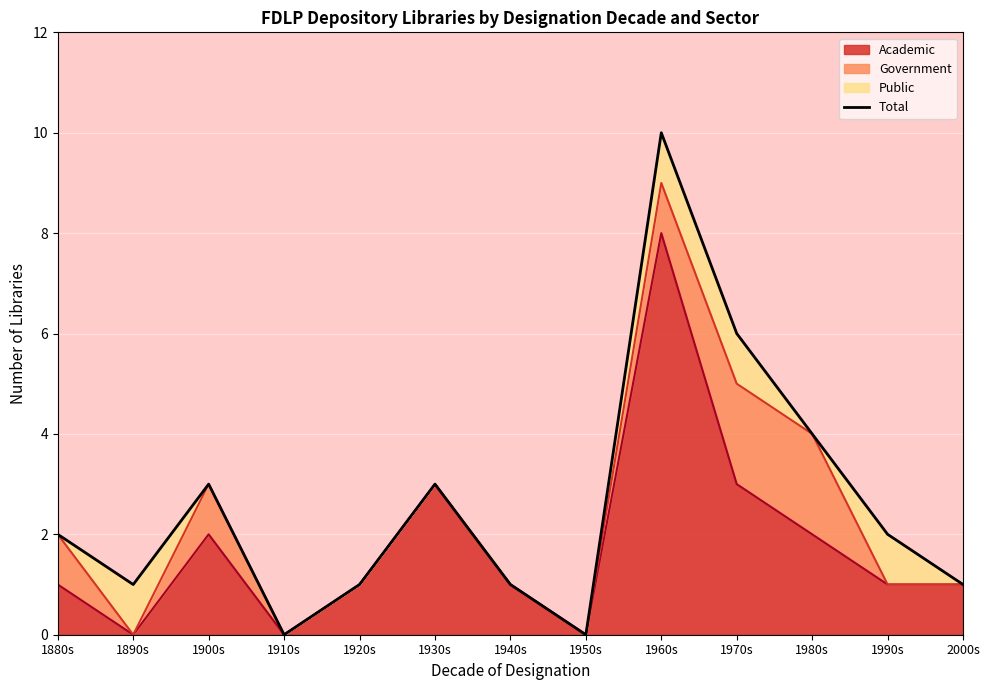

Between 1990s and 1970s, which is larger?

1970s